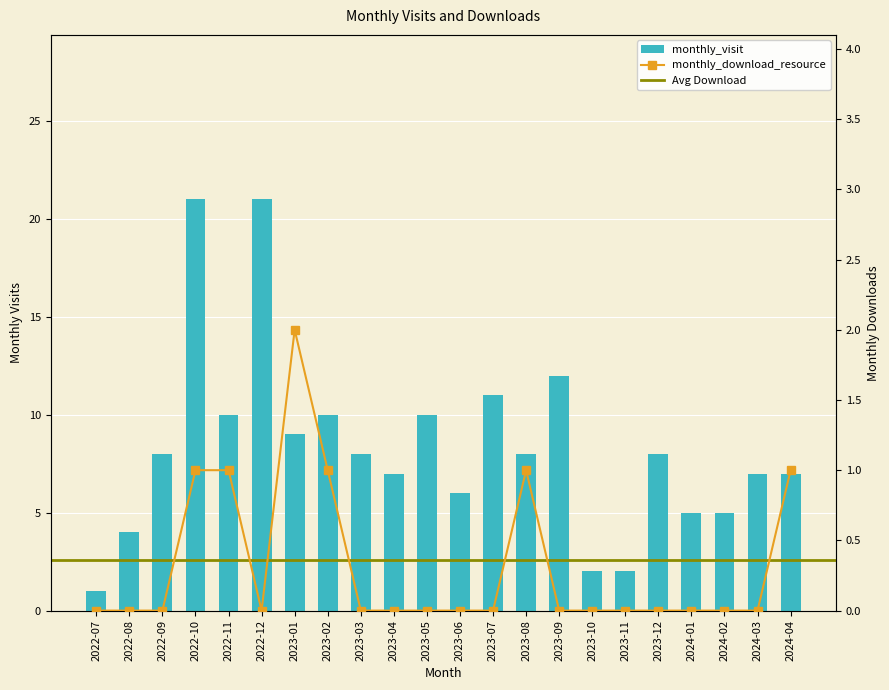

What is the spread (max minus min) of values at 2024-03?

7